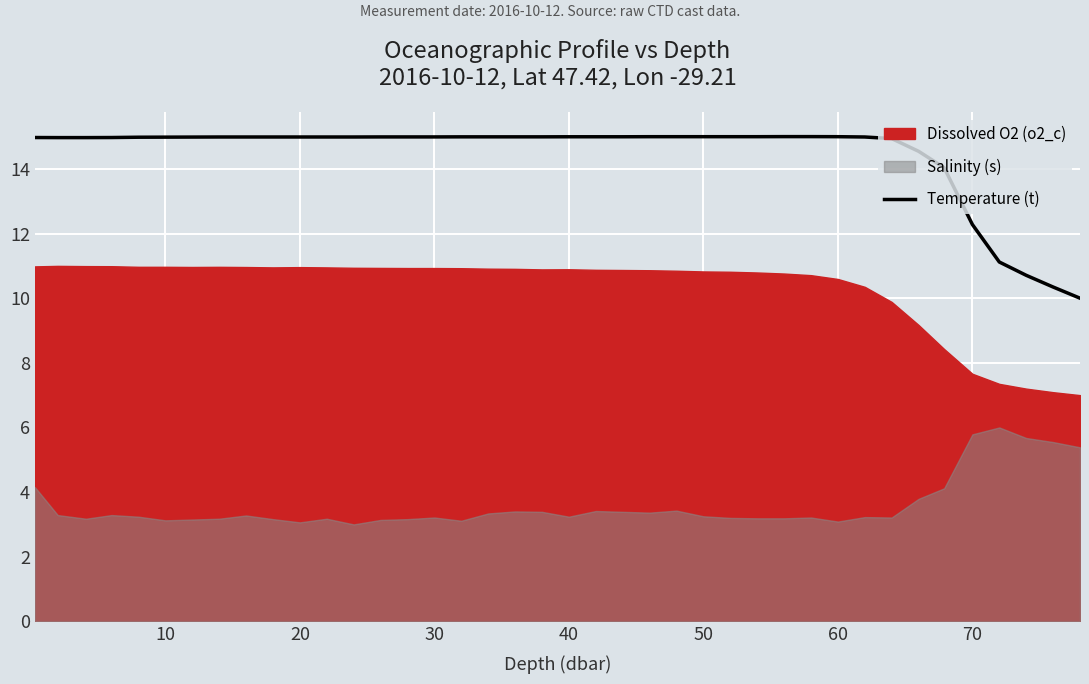

What is the minimum value for Temperature (t)?

10.0